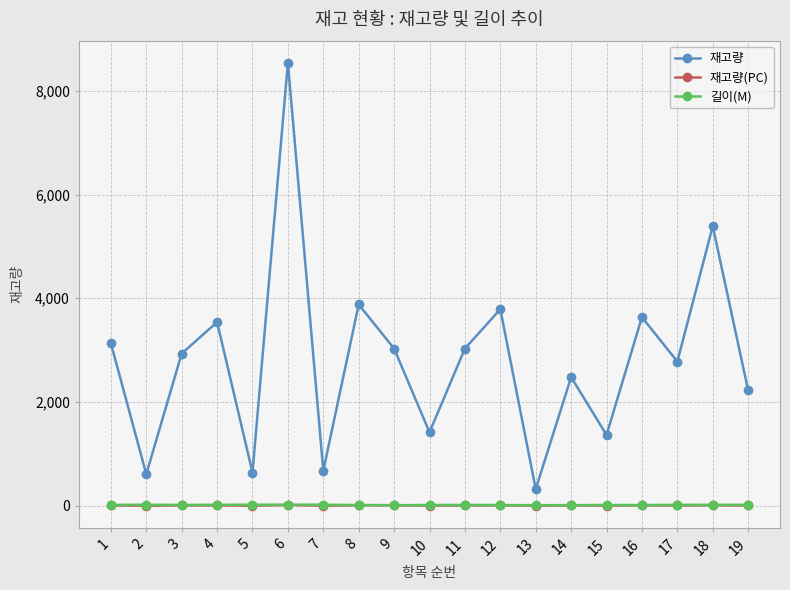

True or false: 길이(M) has more than 0 interior local peaks.

True